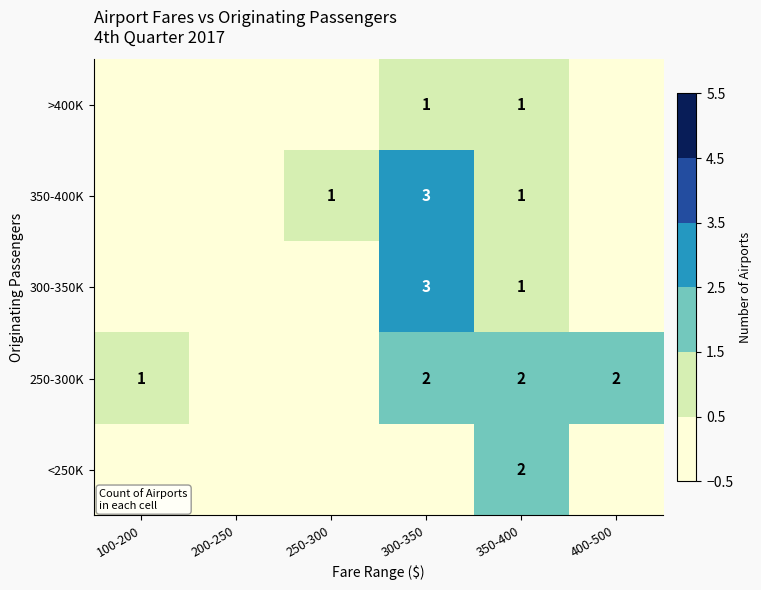

What is the total value across all series at 350-400?

7